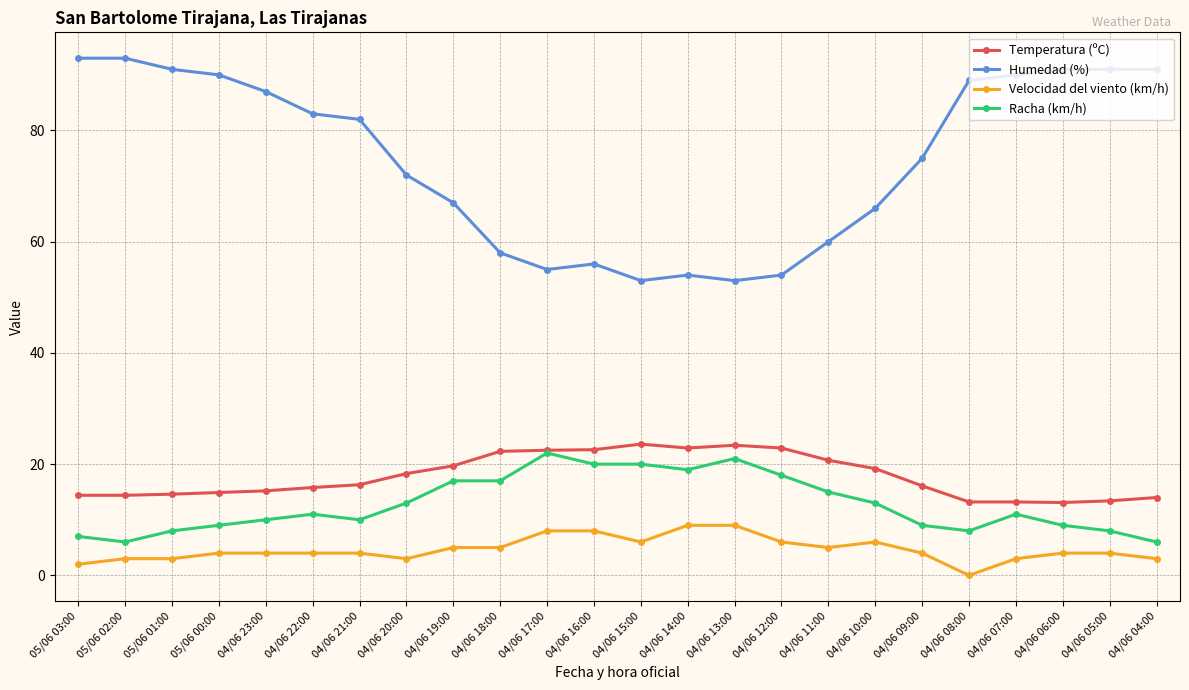

What is the difference between the second highest and minimum values in the Racha (km/h) series?

15.0